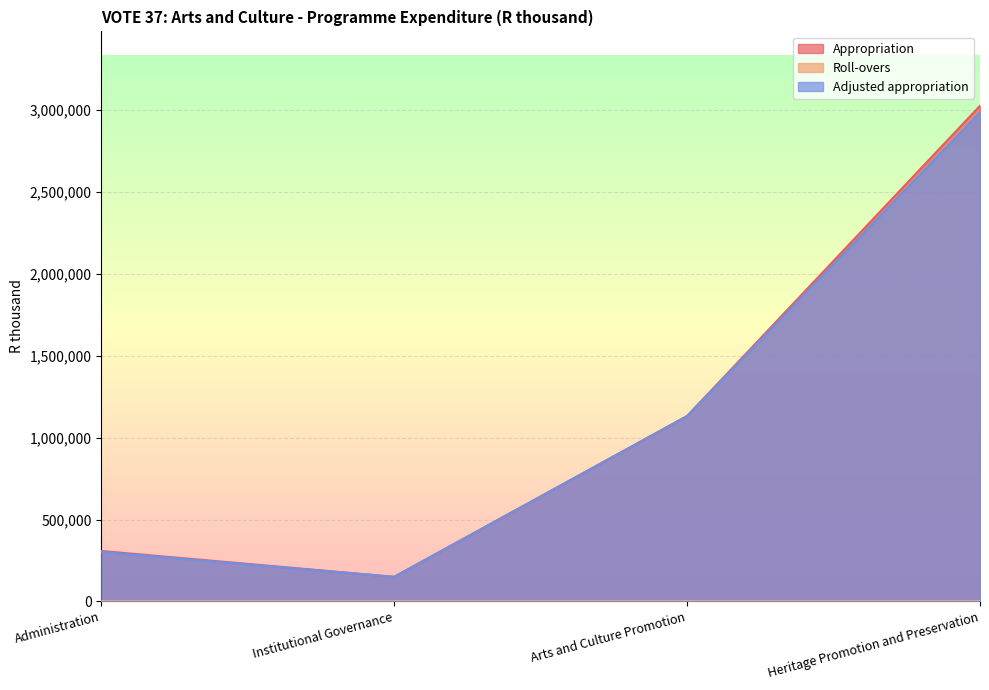

Rank the categories by Adjusted appropriation value from lowest to highest.

Institutional Governance, Administration, Arts and Culture Promotion, Heritage Promotion and Preservation